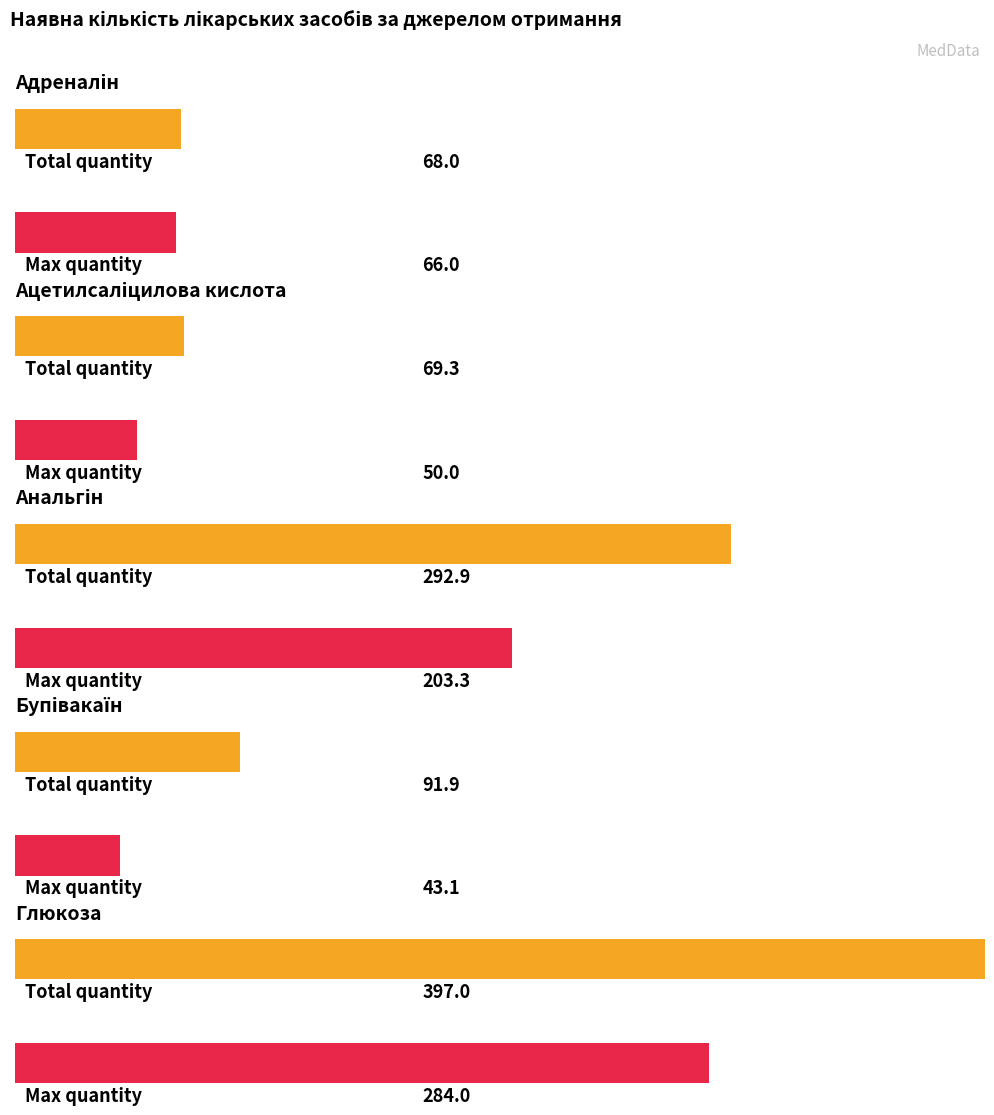

Which has a higher value, Глюкоза or Адреналін?

Глюкоза